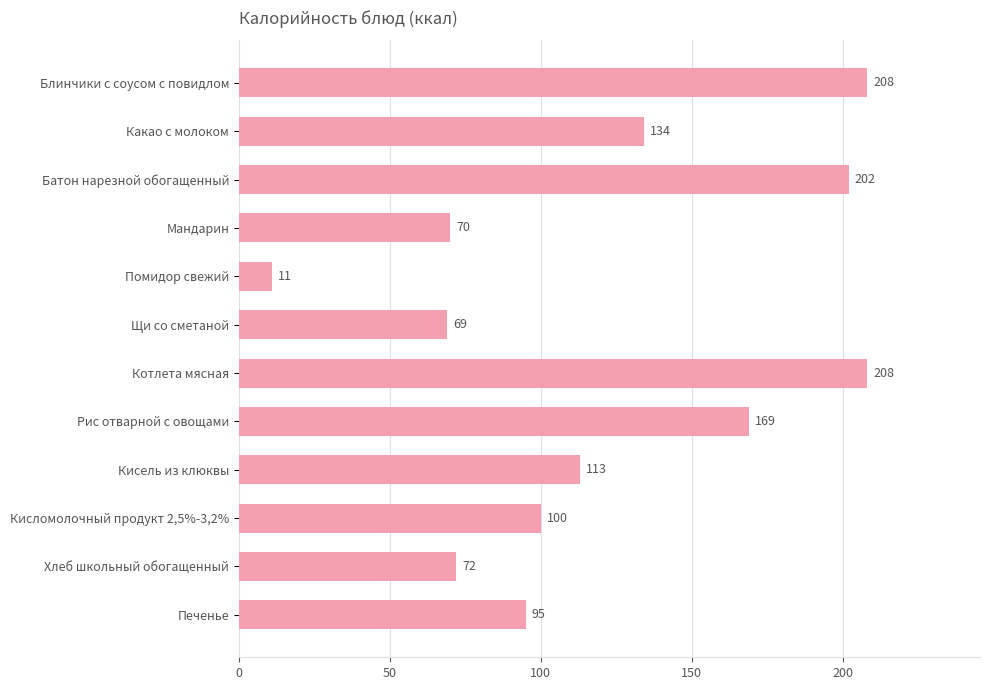

What is the approximate value at Кисломолочный продукт 2,5%-3,2%, to the nearest 10?

100